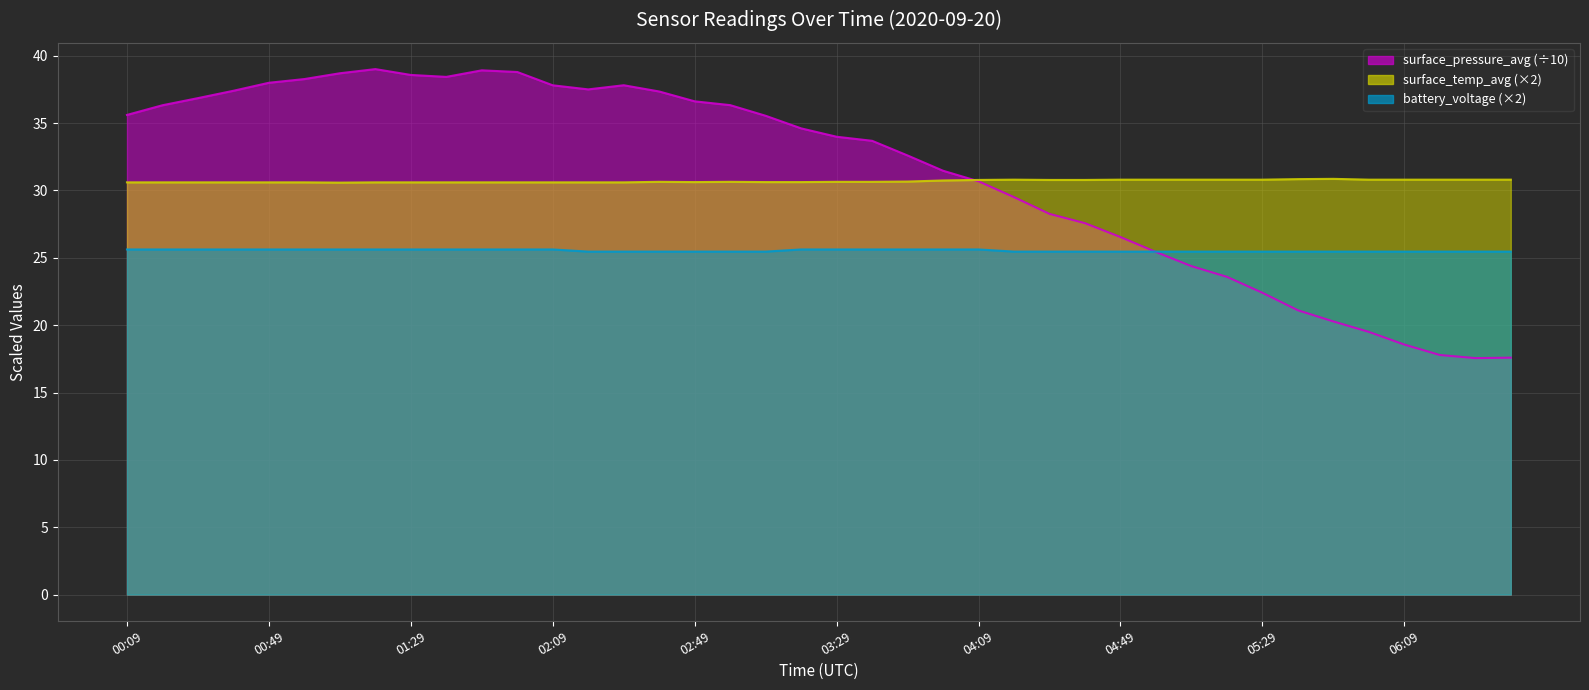

Which has a higher value, 02:59 or 06:29?

02:59